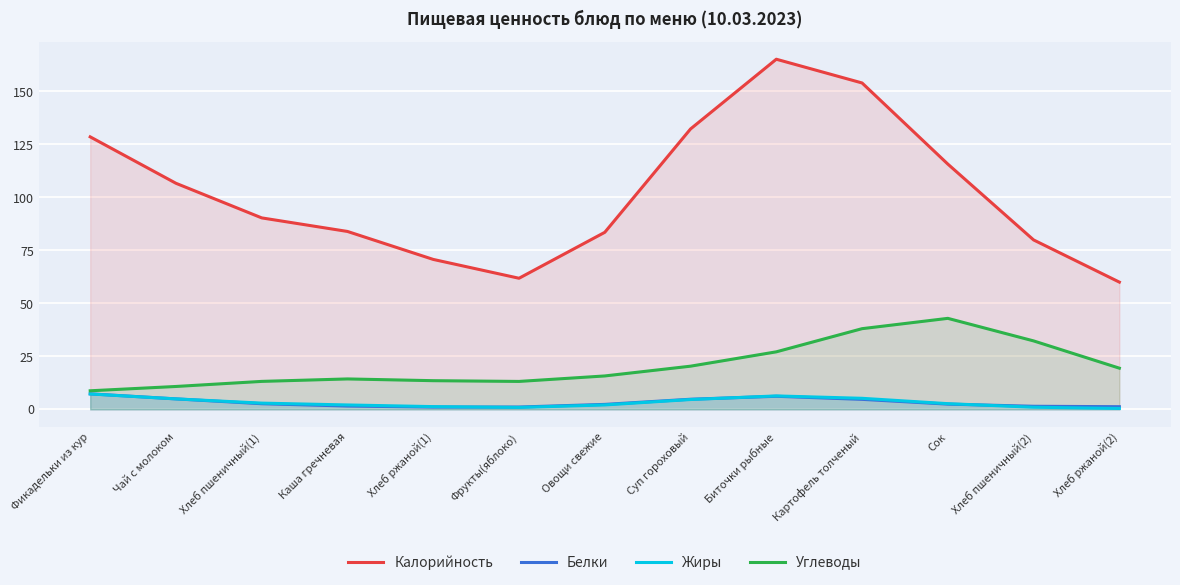

True or false: Углеводы and Жиры cross at least once.

False